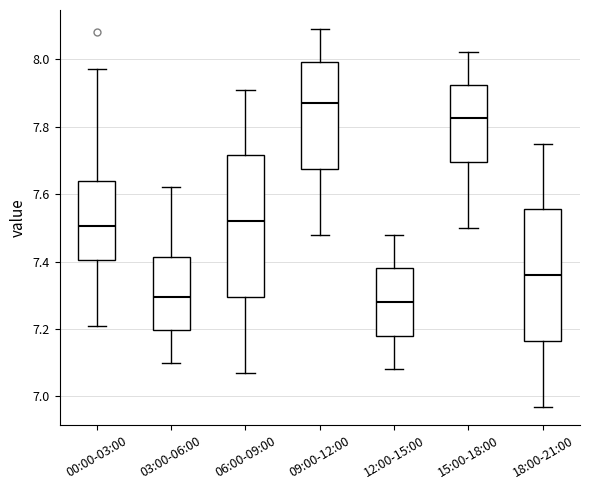

Reading left to right, read every box against the y-axis: the position of its median line, the range the box covers, and the ends of its whiskers. The values are not printed on the chart, so give them approximately, as read against the axis.

00:00-03:00: median 7.50, box 7.40 to 7.64, whiskers 7.22 to 7.98
03:00-06:00: median 7.30, box 7.20 to 7.42, whiskers 7.10 to 7.62
06:00-09:00: median 7.52, box 7.30 to 7.72, whiskers 7.08 to 7.92
09:00-12:00: median 7.88, box 7.68 to 8.00, whiskers 7.48 to 8.10
12:00-15:00: median 7.28, box 7.18 to 7.38, whiskers 7.08 to 7.48
15:00-18:00: median 7.82, box 7.70 to 7.92, whiskers 7.50 to 8.02
18:00-21:00: median 7.36, box 7.16 to 7.56, whiskers 6.98 to 7.76